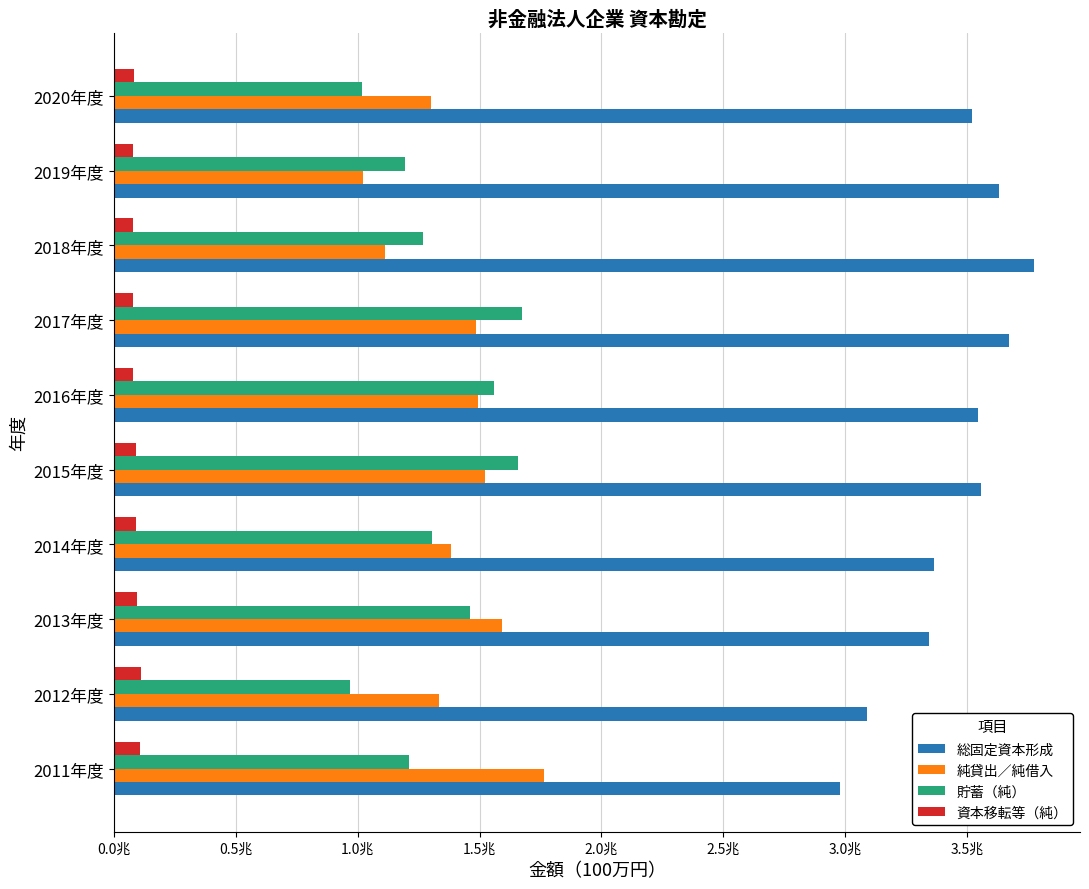

What are all the series names shown in the legend?

総固定資本形成, 純貸出／純借入, 貯蓄（純）, 資本移転等（純）